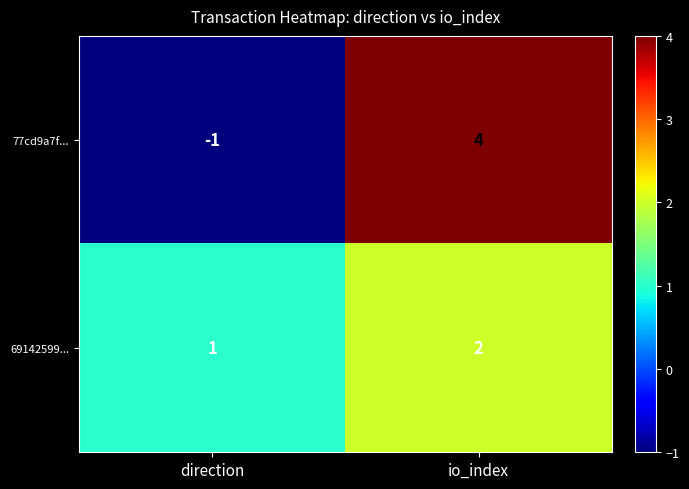

What is the difference between the maximum and minimum values in the 77cd9a7f... series?

5